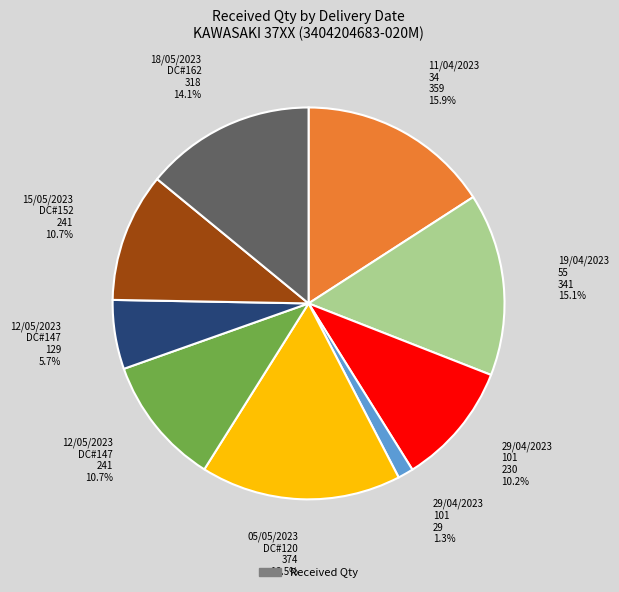

Is there any slice that represents more than half of the pie?

No